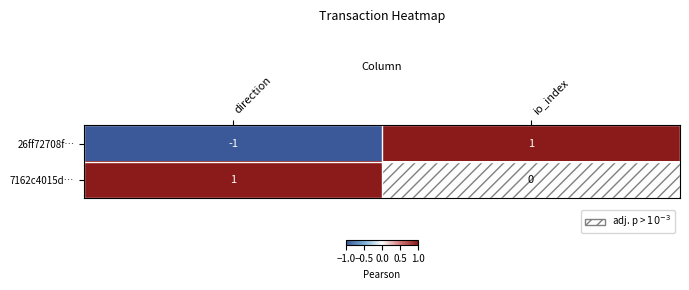

Is it true that 7162c4015d… equals 1 at direction?

True